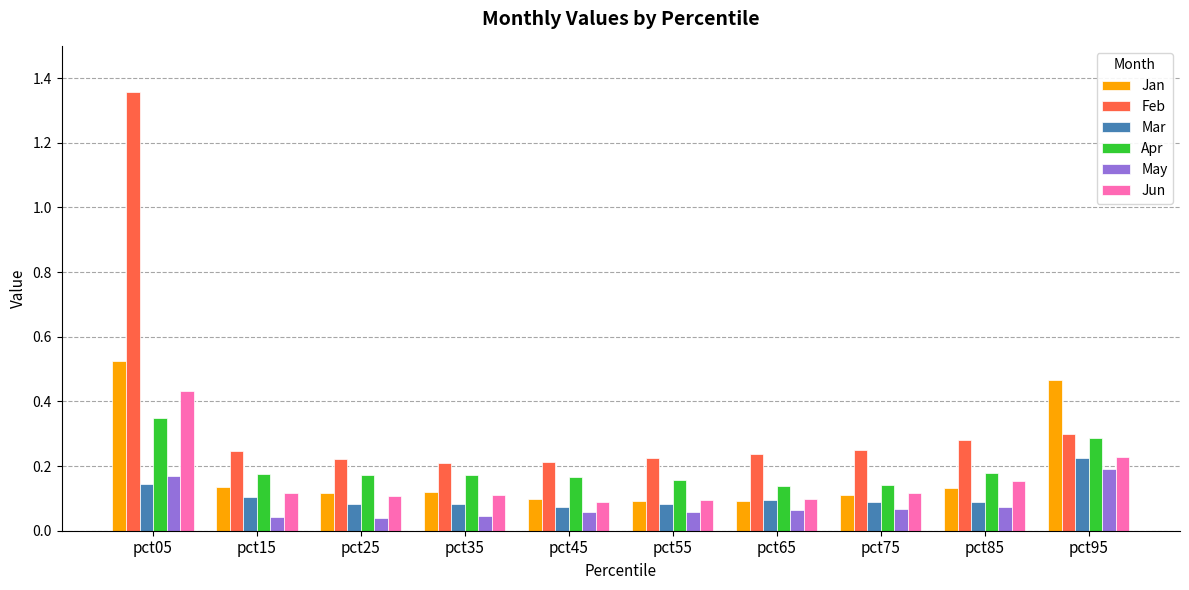

Is it true that Apr equals 0.2 at pct55?

True